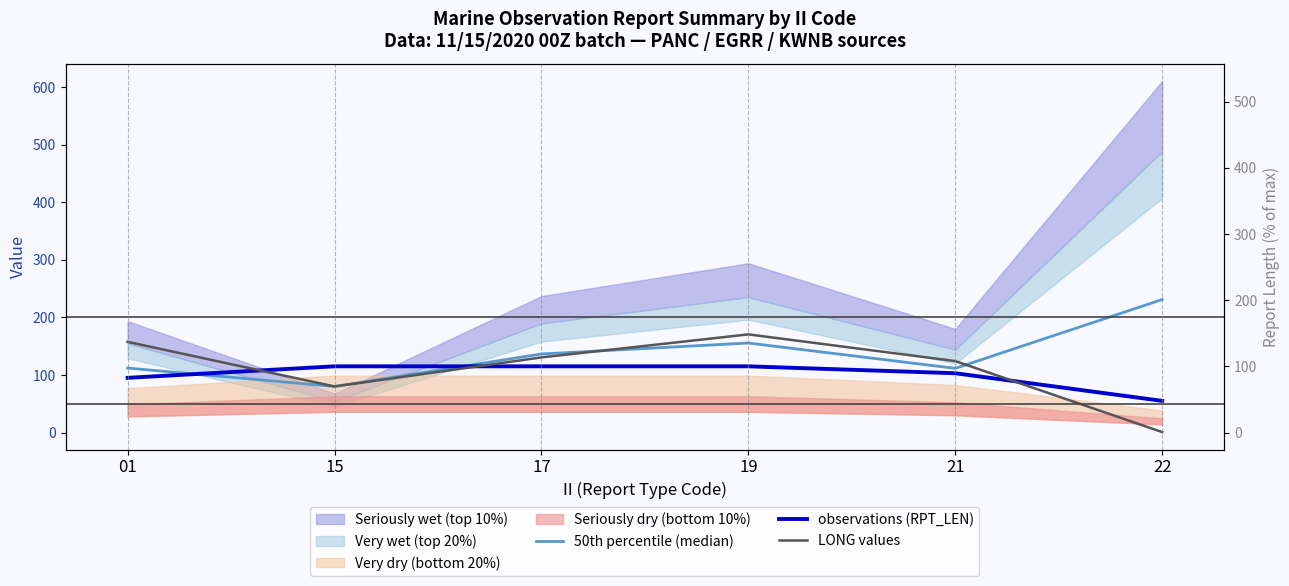

What is the lowest value of the observations (RPT_LEN) series?

55.0